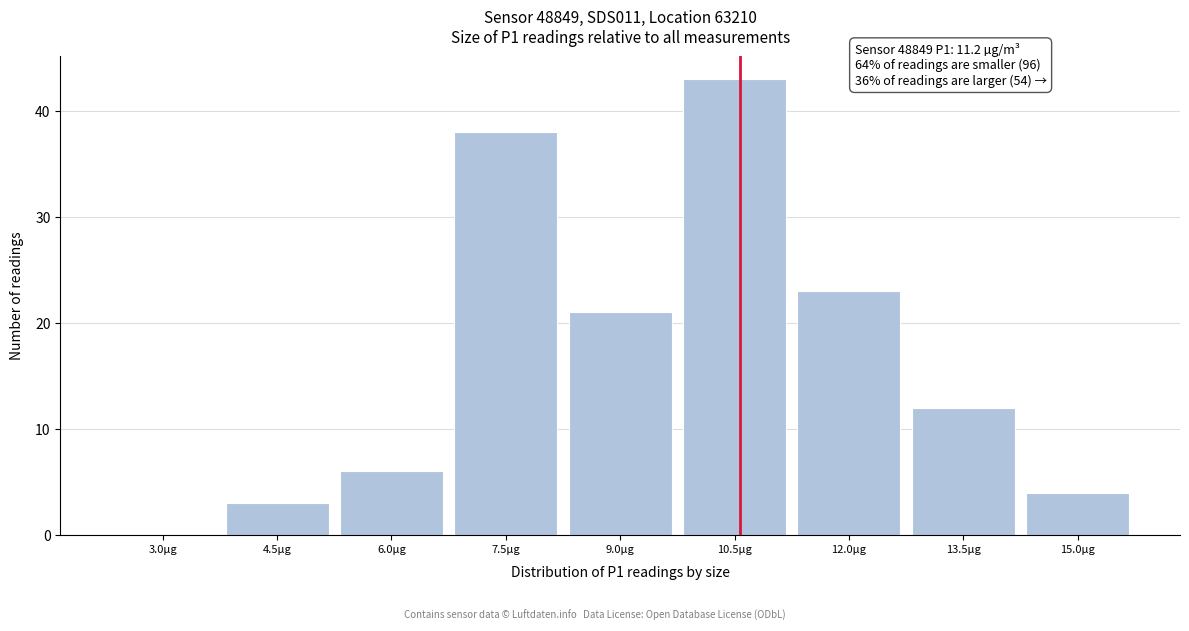

Reading left to right, what are all the values shown in this chart?

3.0µg=0	4.5µg=3	6.0µg=6	7.5µg=38	9.0µg=21	10.5µg=43	12.0µg=23	13.5µg=12	15.0µg=4